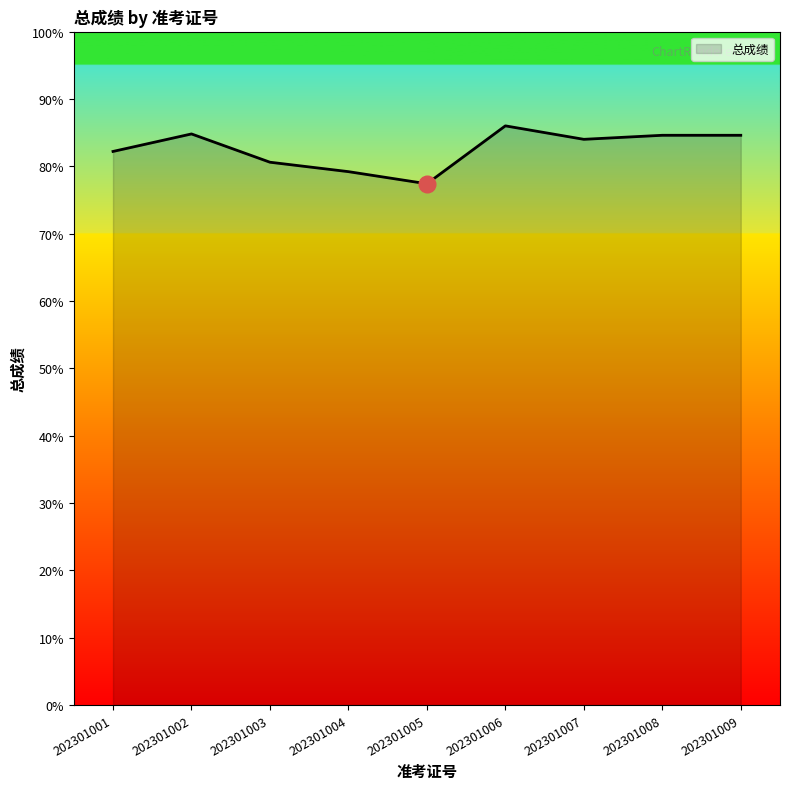

What is the change in value from 202301001 to 202301006?

+3.8